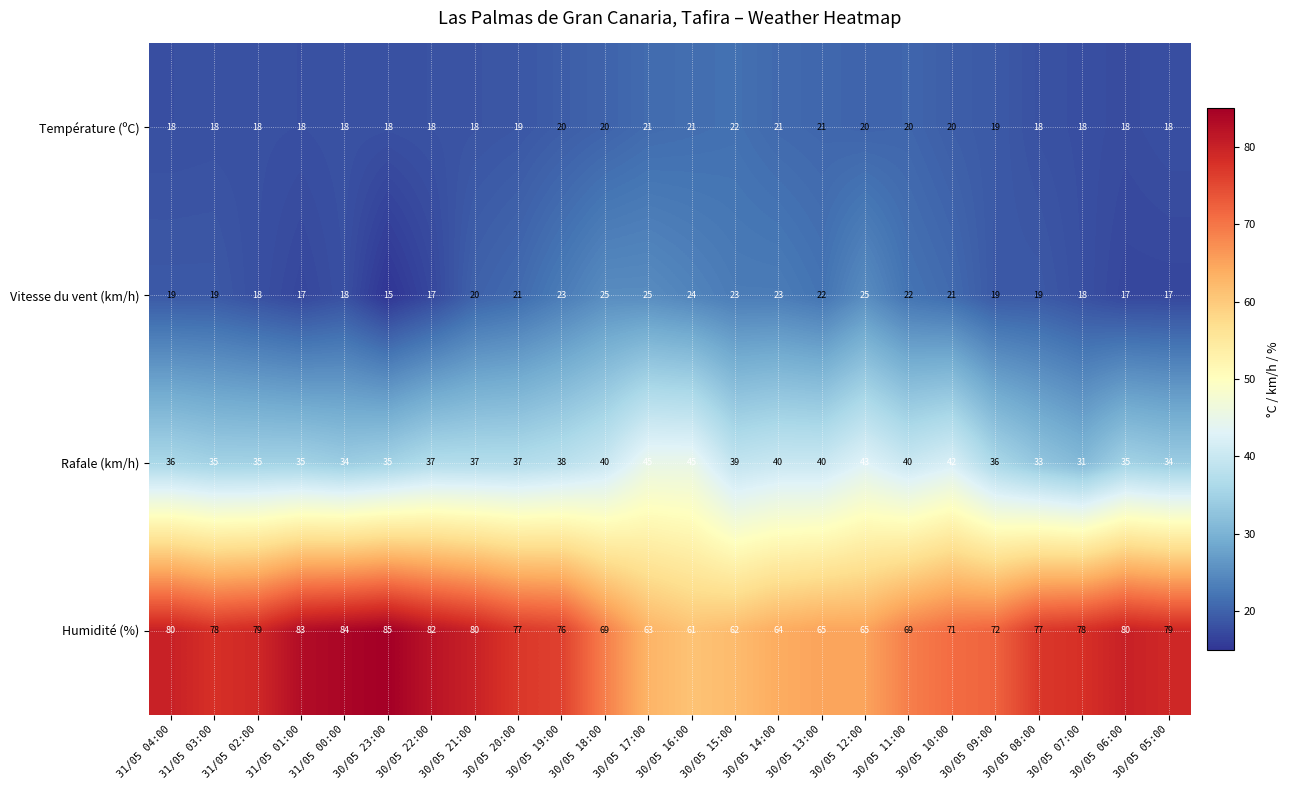

The value of Température (ºC) at 30/05 18:00 is 20. True or false?

True